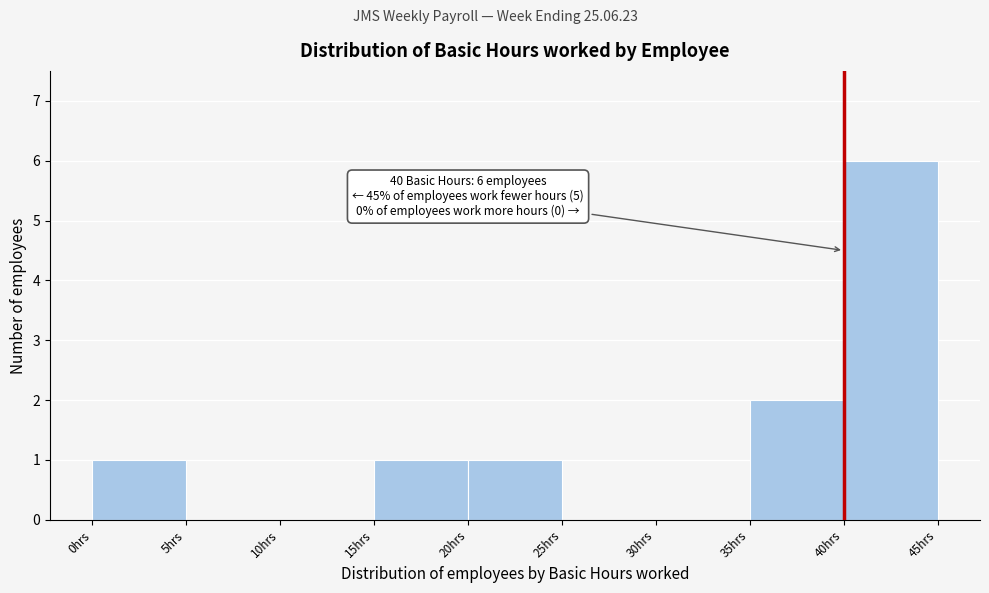

Which range on the x-axis has the tallest bar?

40 to 45